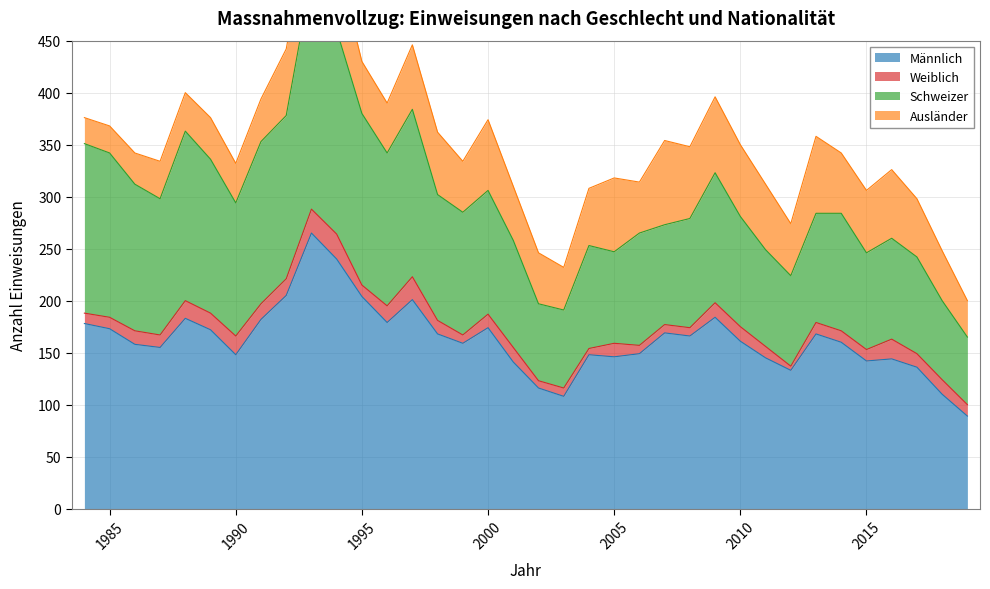

Where is the first local minimum for Männlich?

1987